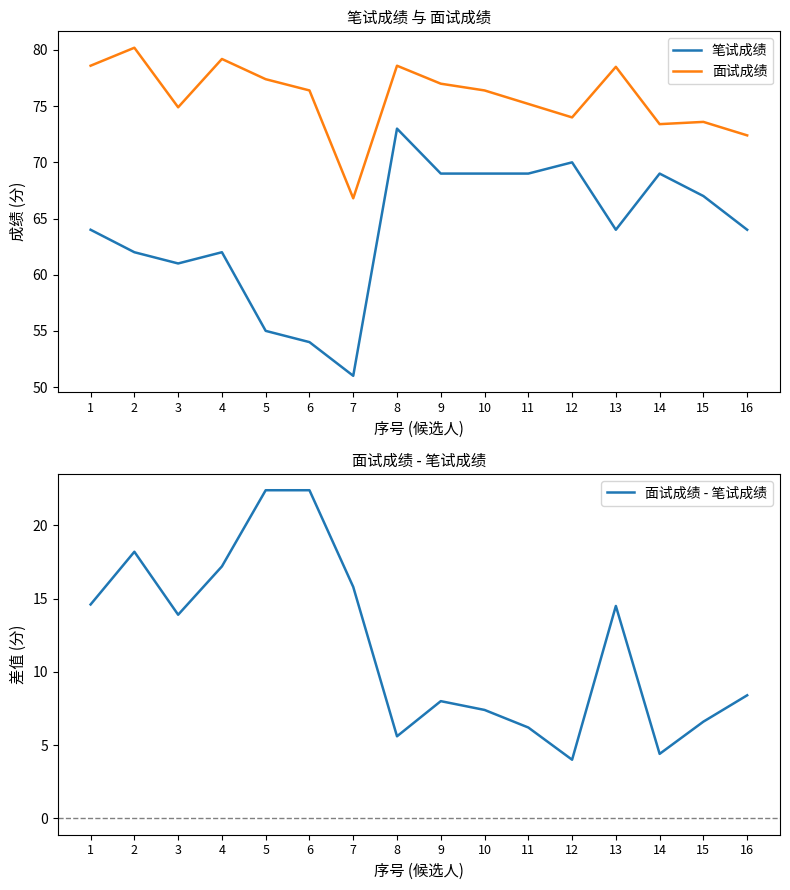

True or false: 面试成绩 - 笔试成绩 and 笔试成绩 intersect in this chart.

False